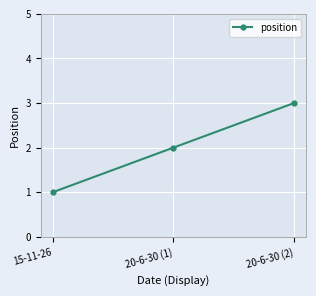

What is the label of the 2nd point from the left?

20-6-30 (1)